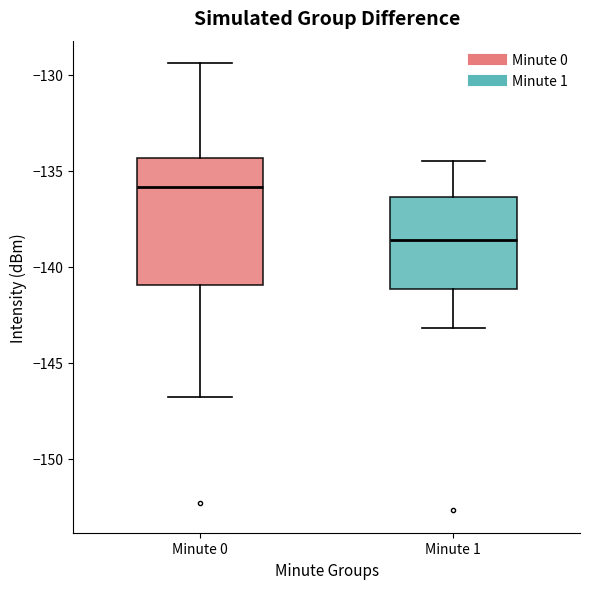

Which box has the lowest median line?

Minute 1